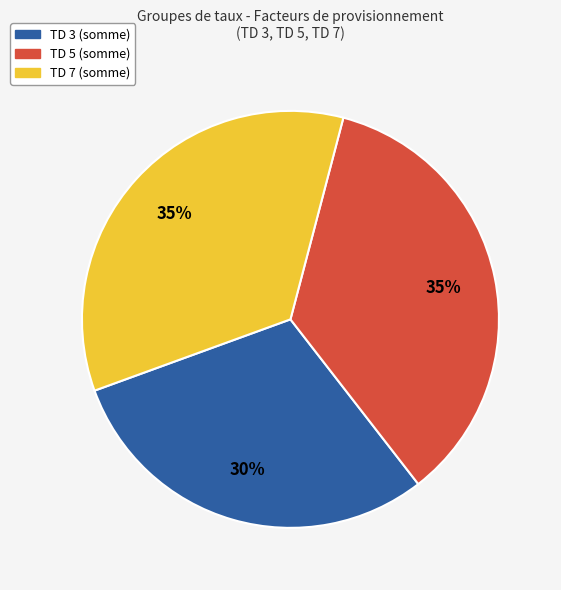

To the nearest percent, what portion does TD 7 (somme) represent?

35%